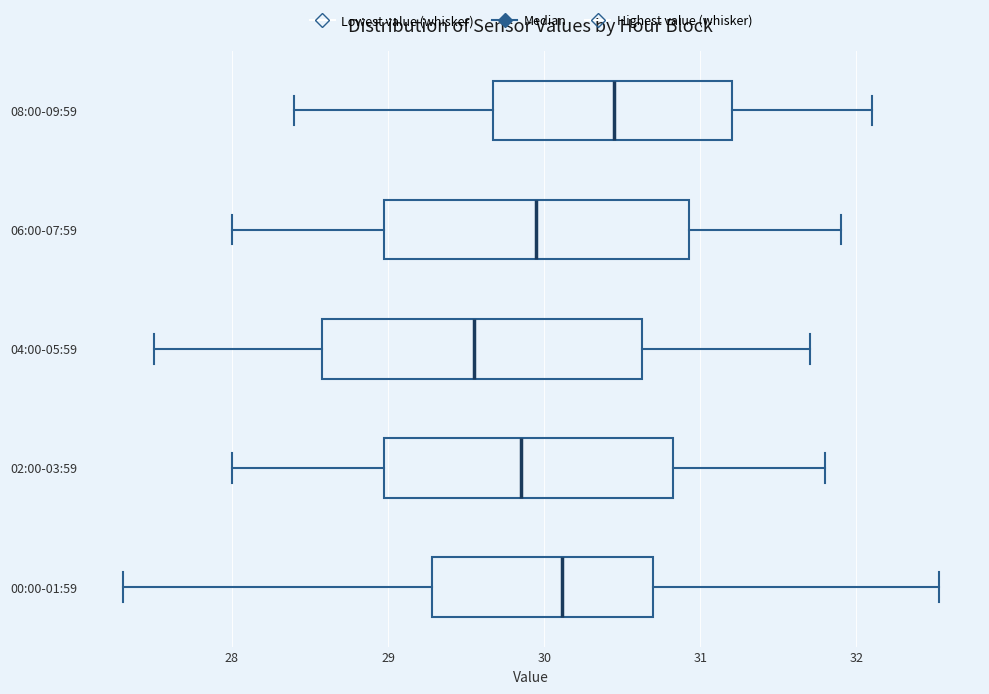

Which box has the furthest to the right median line?

08:00-09:59